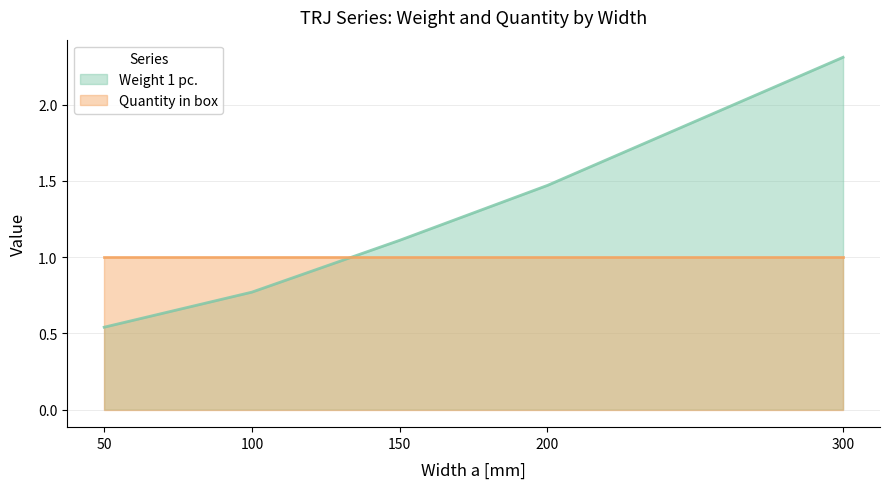

The chart shows a value of 0.7 at 50. True or false?

False